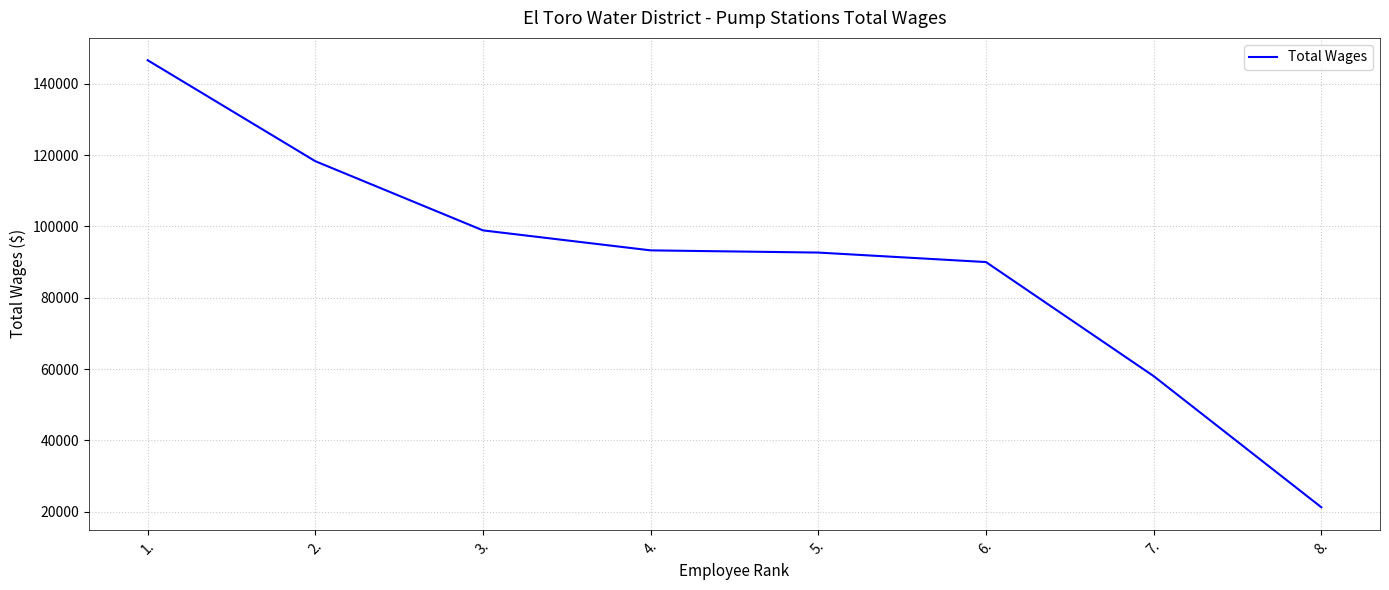

What value does the data have at 7., to the nearest 50?

58050